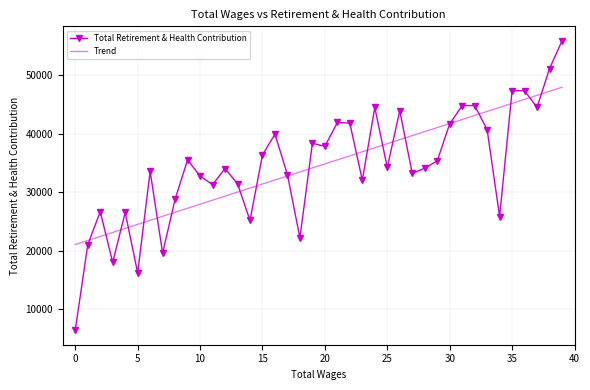

Which series has the largest range (max minus min)?

Total Retirement & Health Contribution